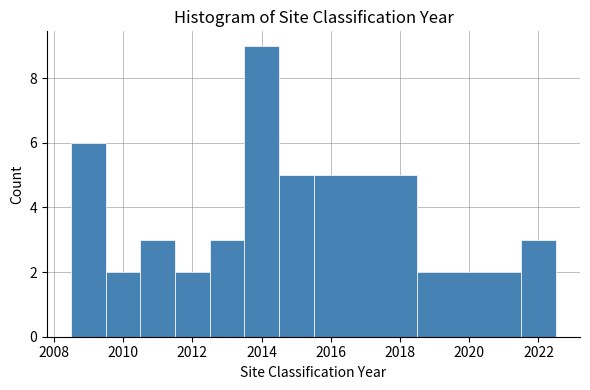

Over which range of the x-axis is the bar tallest?

2013.5 to 2014.5